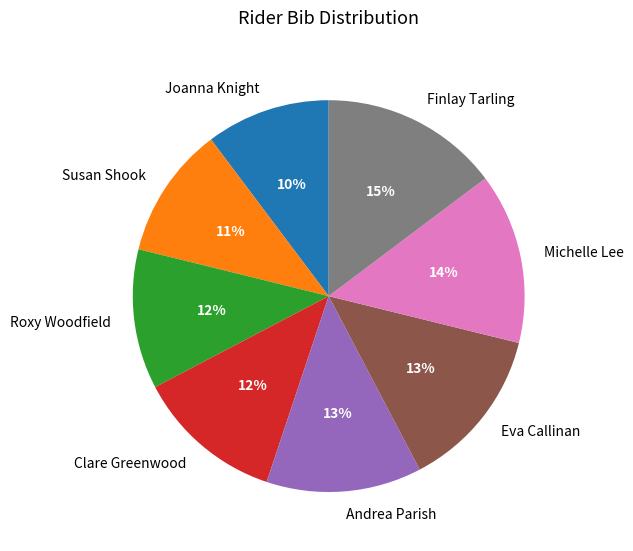

How many segments does this pie chart have?

8